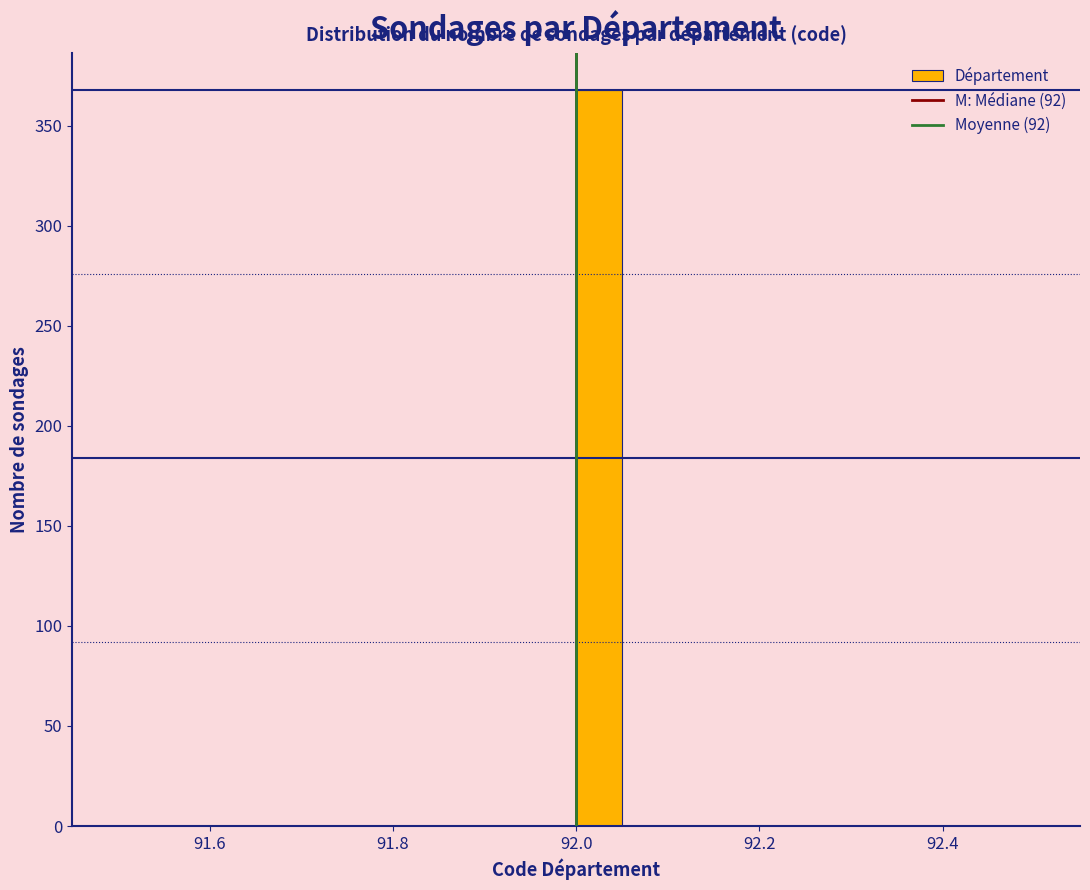

Around what value on the x-axis is the tallest bar? Give the approximate position of its centre, as read against the axis.

92.02